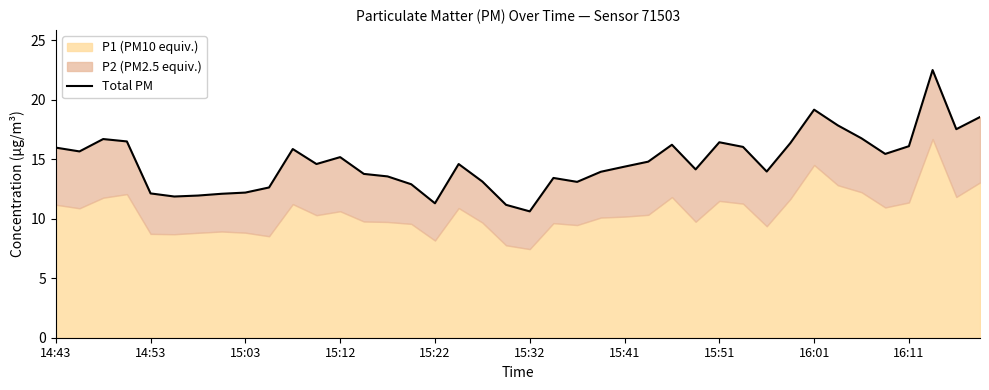

What is the minimum value shown in the chart?

10.6